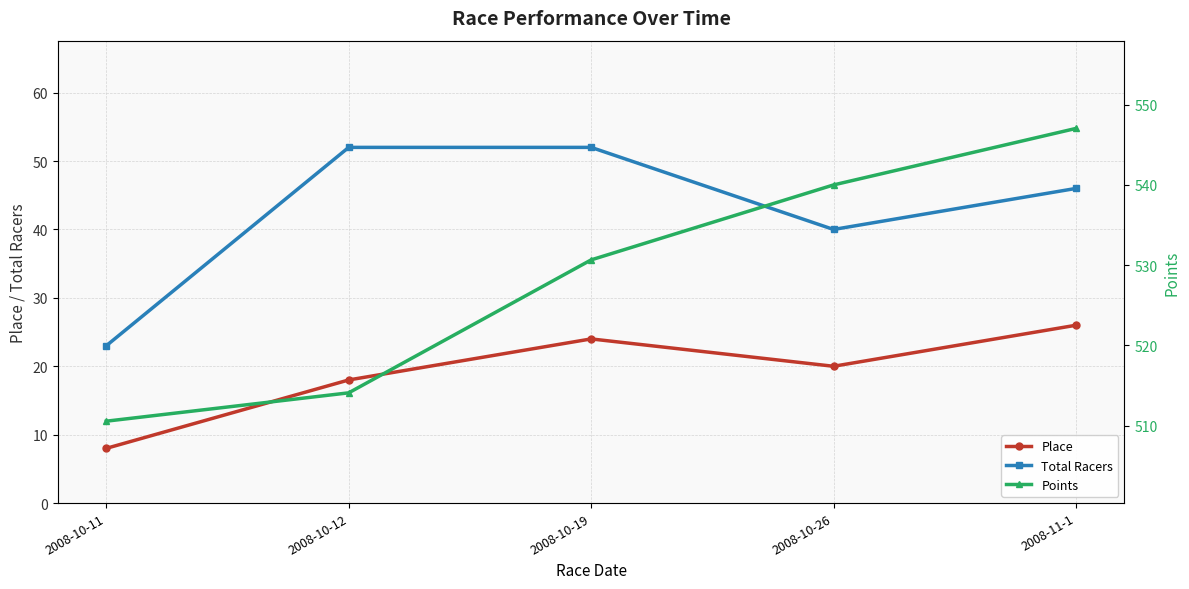

Reading right to left, list all the values displayed in this chart.

Place: 2008-11-1=26.0	2008-10-26=20.0	2008-10-19=24.0	2008-10-12=18.0	2008-10-11=8.0
Total Racers: 2008-11-1=46.0	2008-10-26=40.0	2008-10-19=52.0	2008-10-12=52.0	2008-10-11=23.0
Points: 2008-11-1=547.0	2008-10-26=540.0	2008-10-19=530.7	2008-10-12=514.1	2008-10-11=510.5